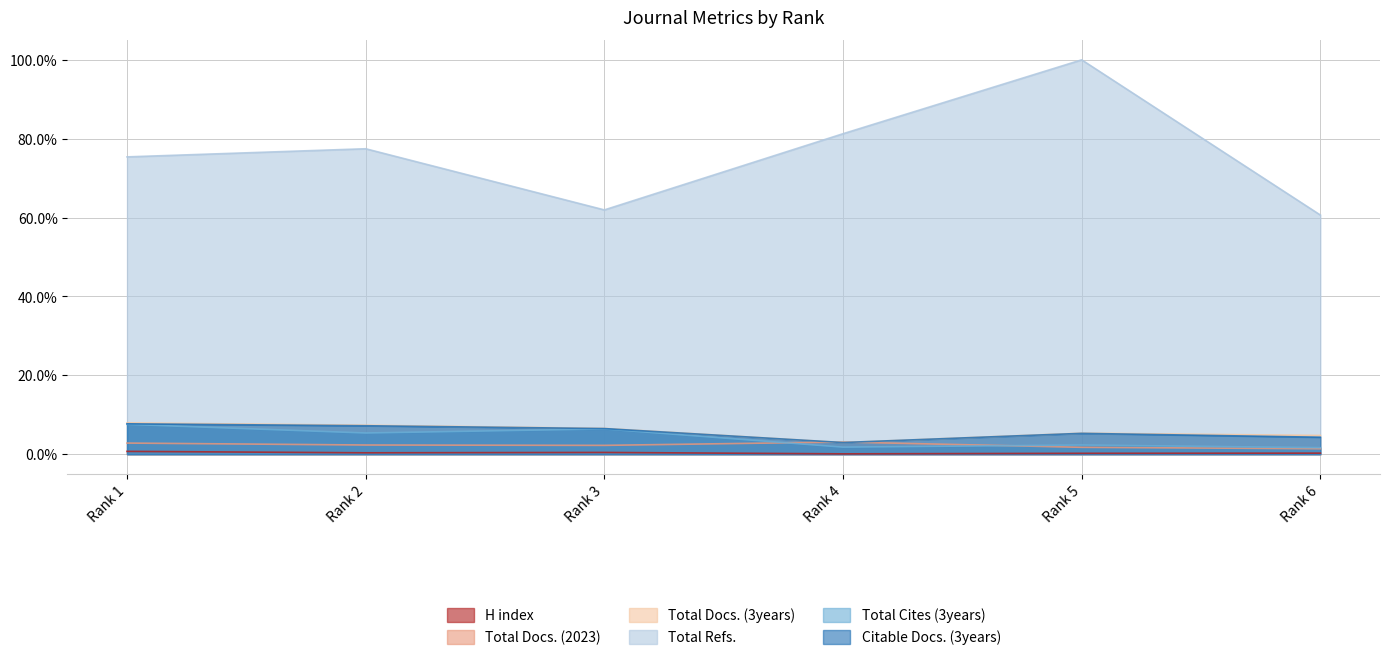

Which series changed the most between Rank 1 and Rank 4?

Total Refs.